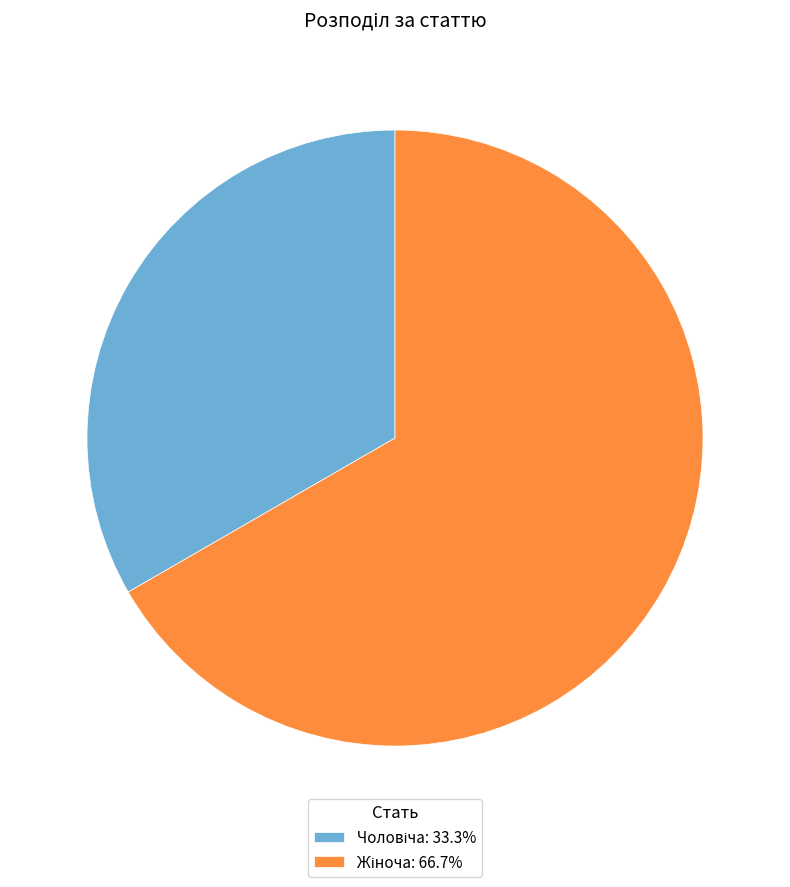

How many segments does this pie chart have?

2